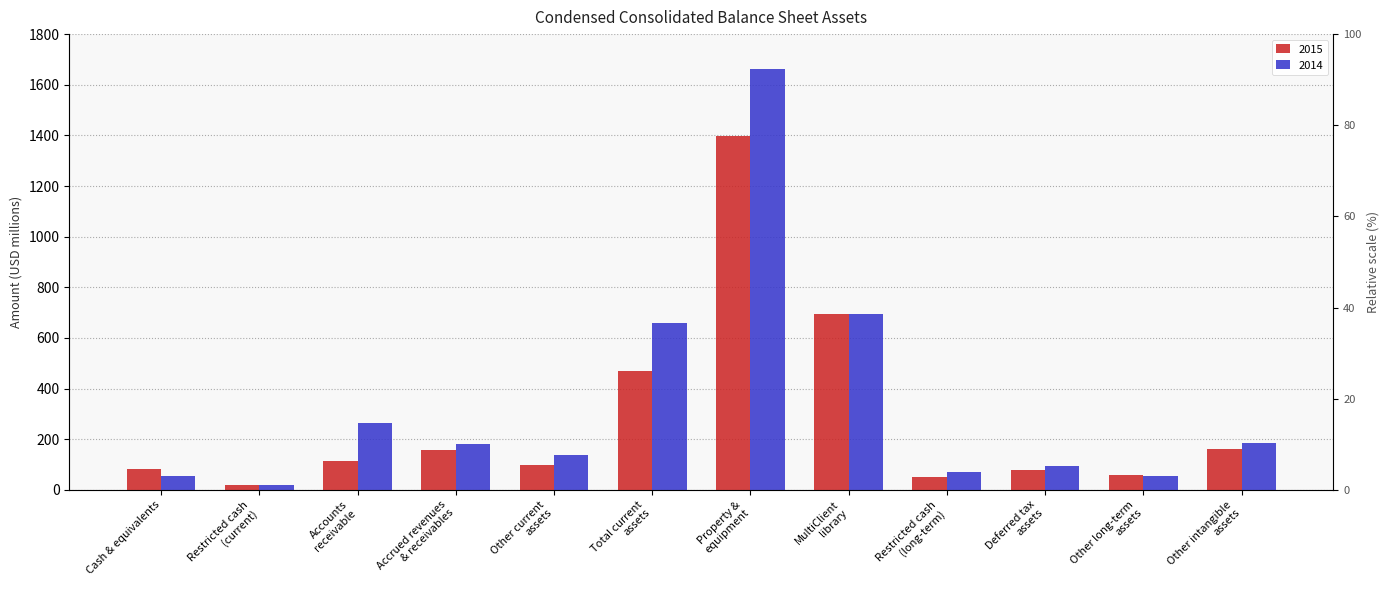

Rank the series by their average value, from lowest to highest.

2015, 2014